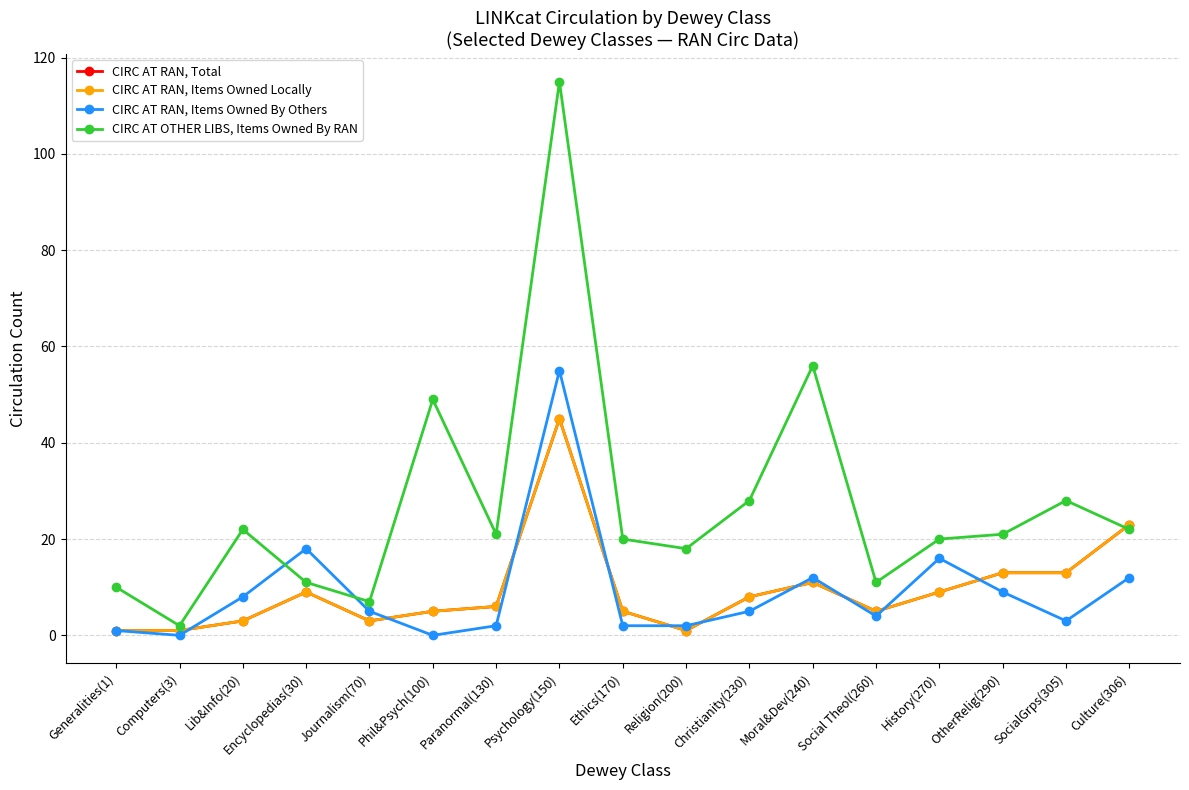

How many lines are shown in the chart?

4